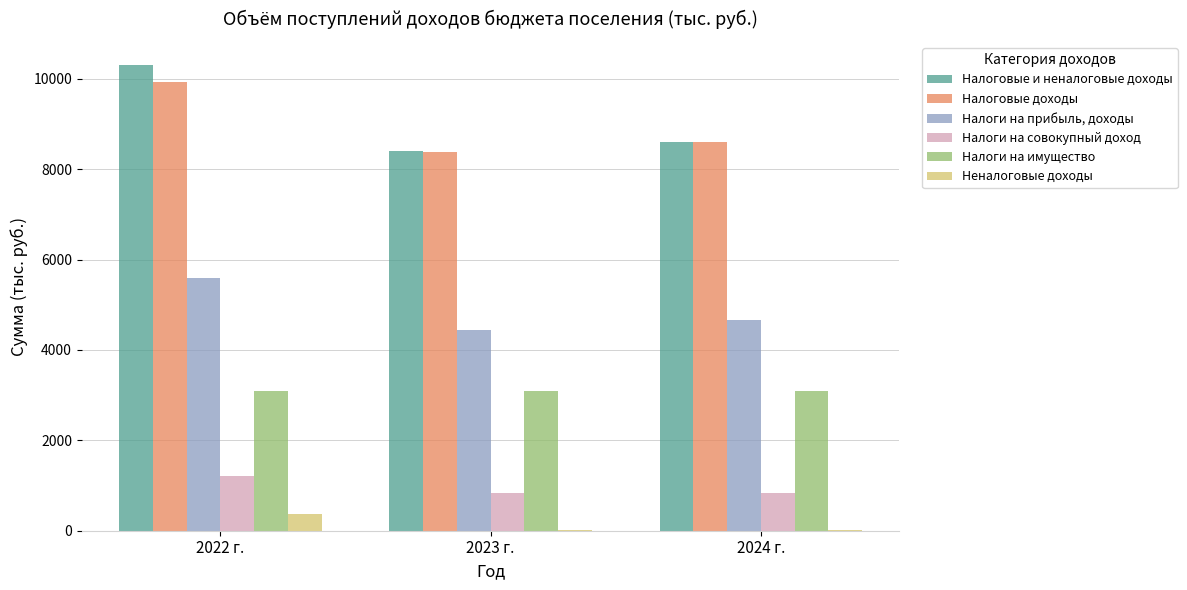

Which category has the highest value across all series?

2022 г.